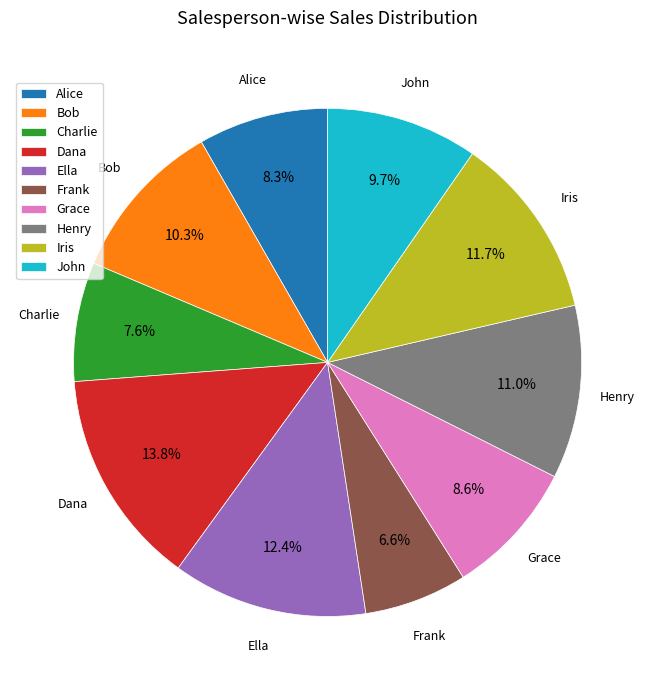

Between Grace and Henry, which is larger?

Henry